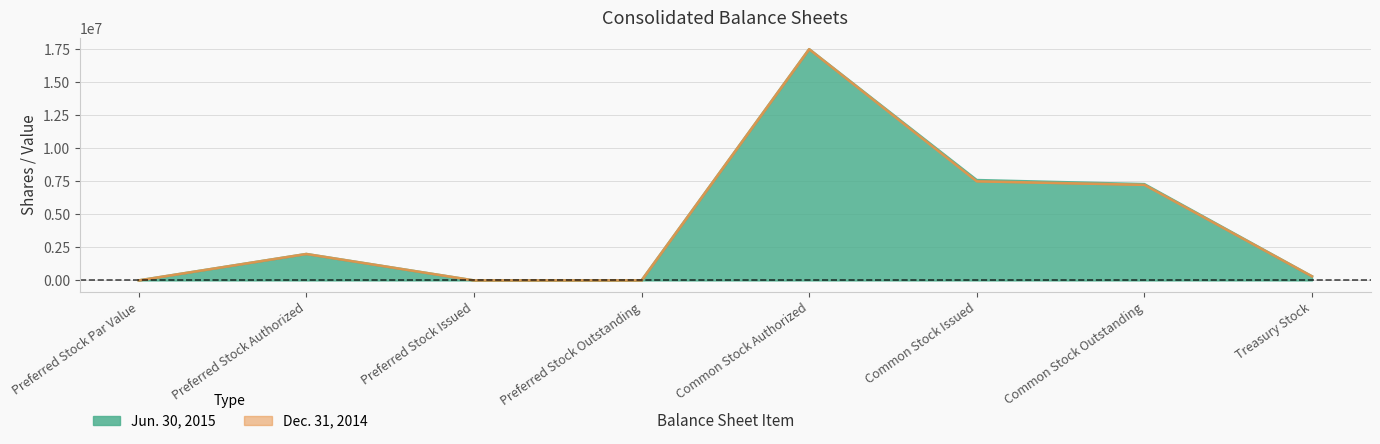

Rank the categories by Jun. 30, 2015 value from highest to lowest.

Common Stock Authorized, Common Stock Issued, Common Stock Outstanding, Preferred Stock Authorized, Treasury Stock, Preferred Stock Par Value, Preferred Stock Issued, Preferred Stock Outstanding